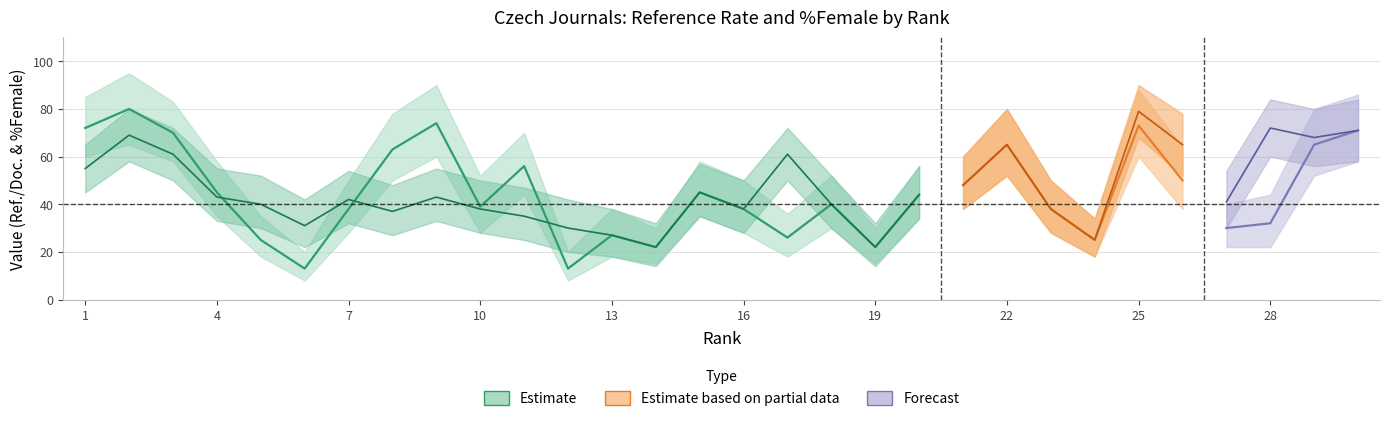

What is the greatest value displayed?

95